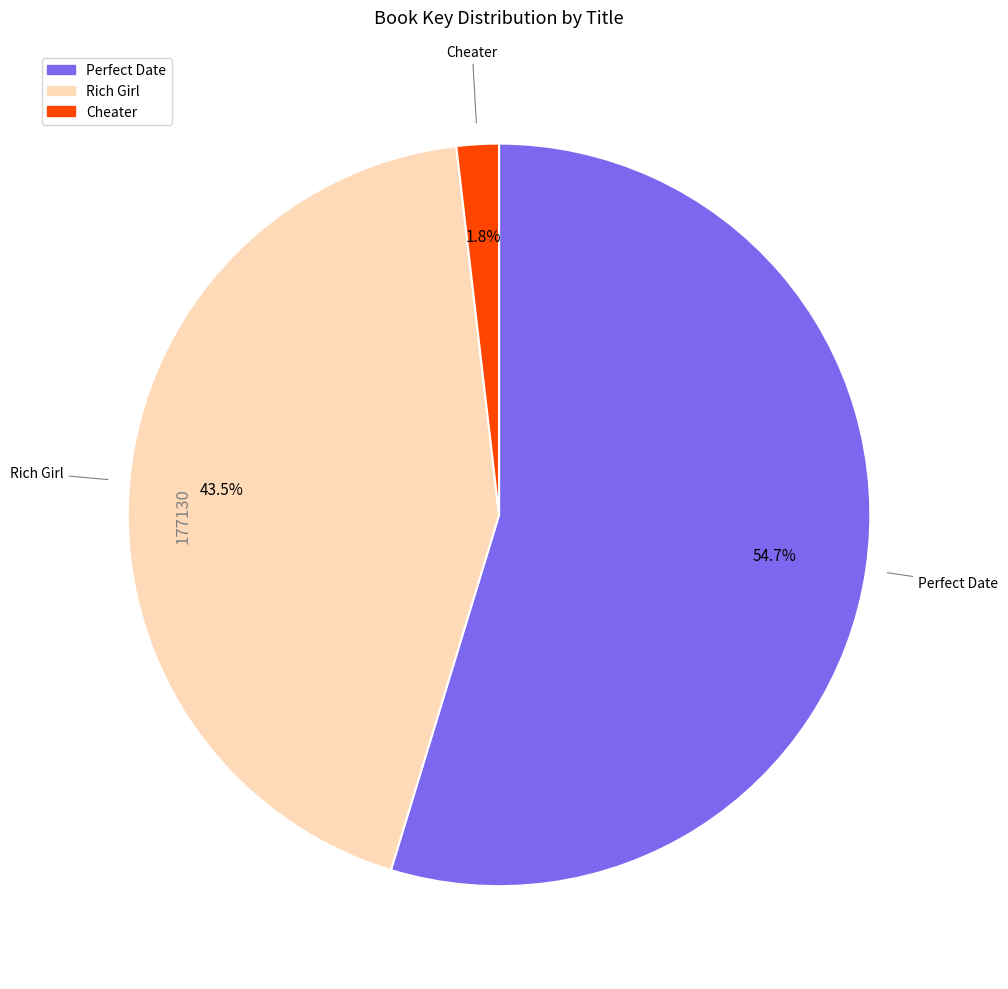

Which has a higher value, Cheater or Perfect Date?

Perfect Date